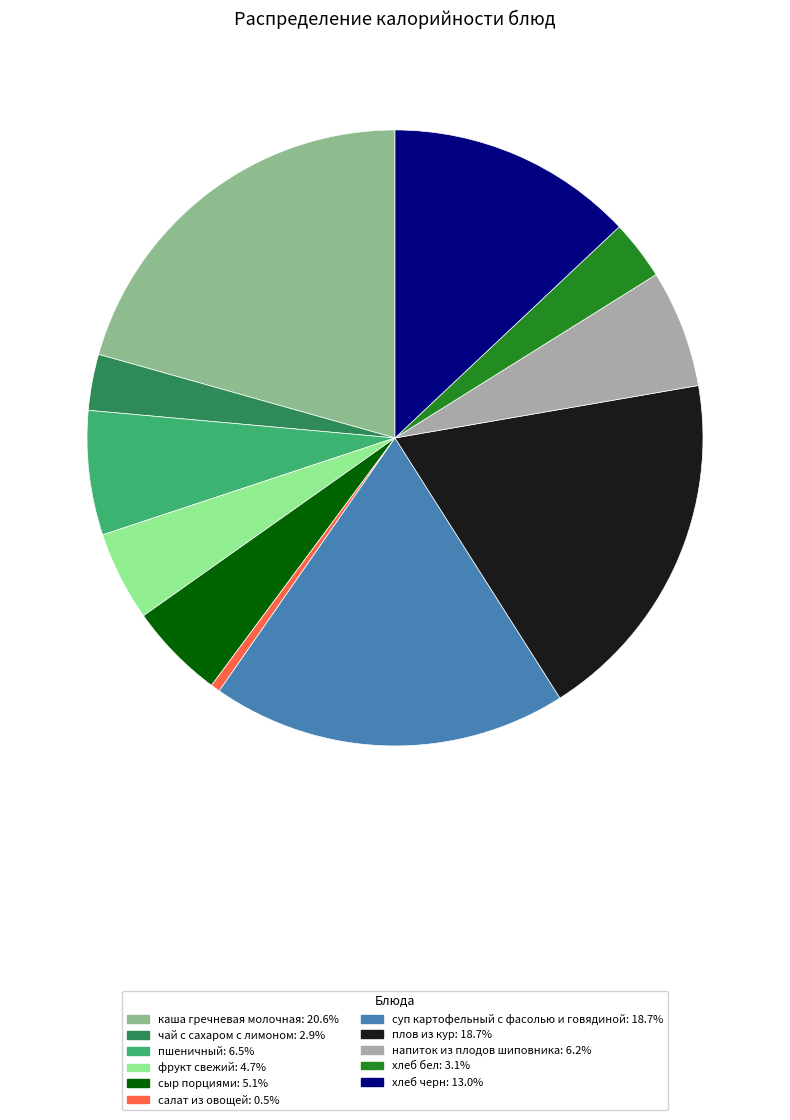

Is чай с сахаром с лимоном the majority of the pie?

No